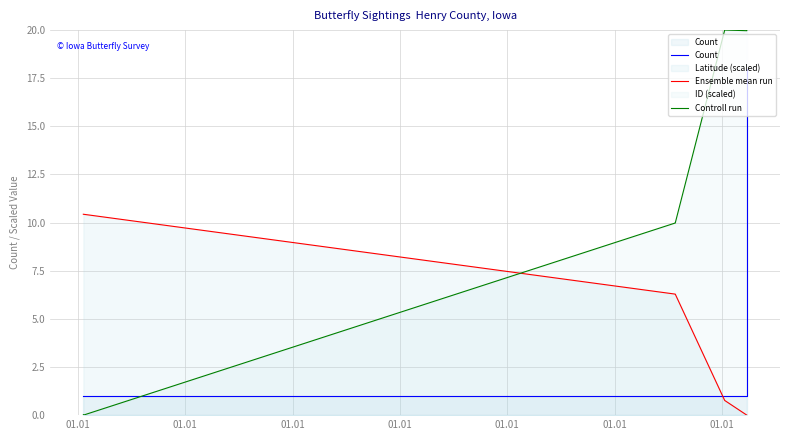

Which has a higher value, 01.01 or 01.01?

01.01